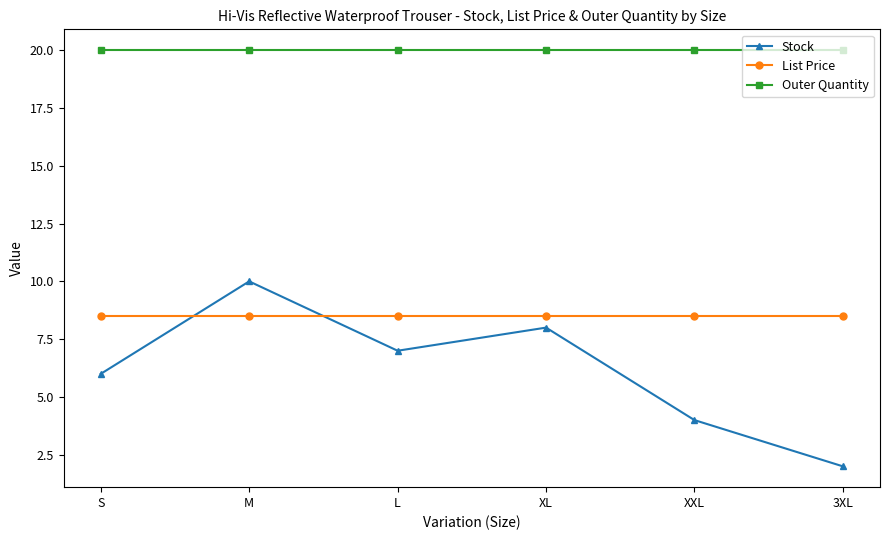

What are all the series names shown in the legend?

Stock, List Price, Outer Quantity